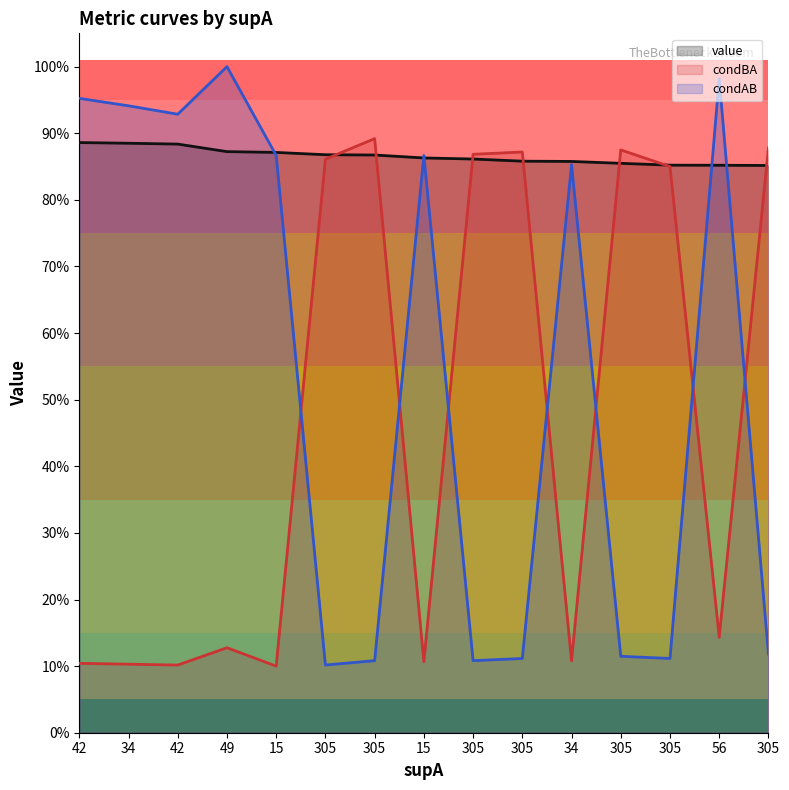

Count the number of categories in the chart.

15